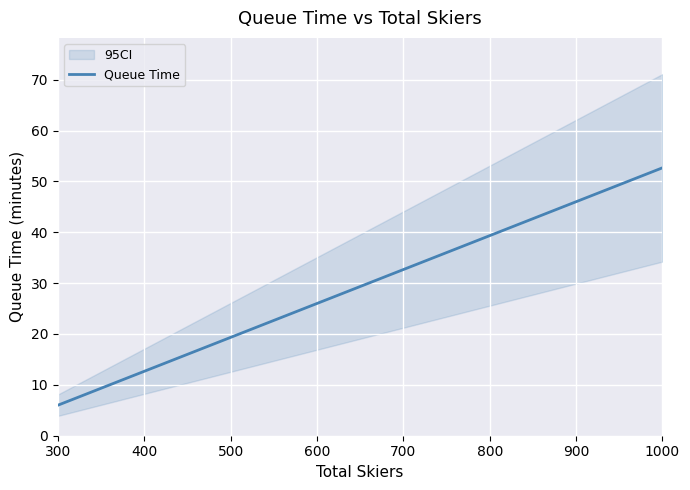

The value at 500 is 7.9. True or false?

False